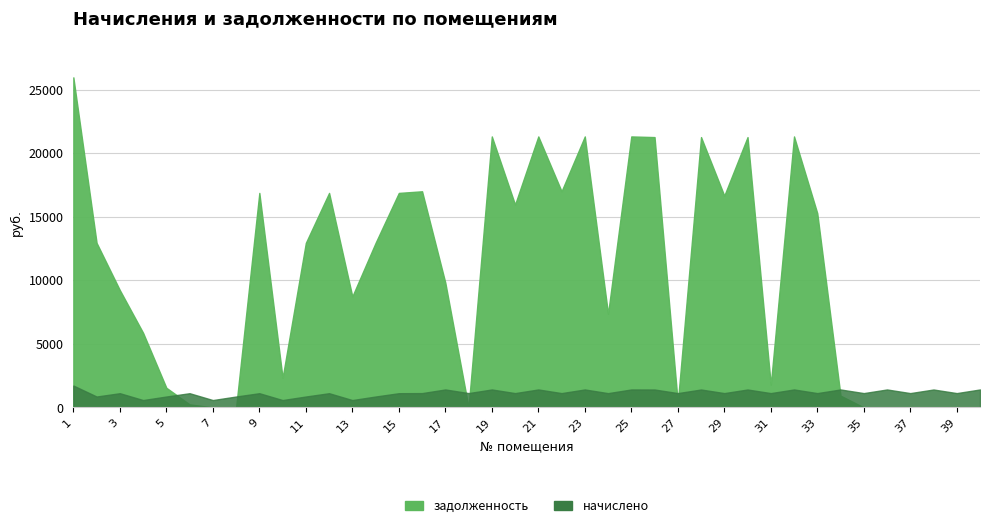

Is it true that начислено equals 857.3 at 2?

True